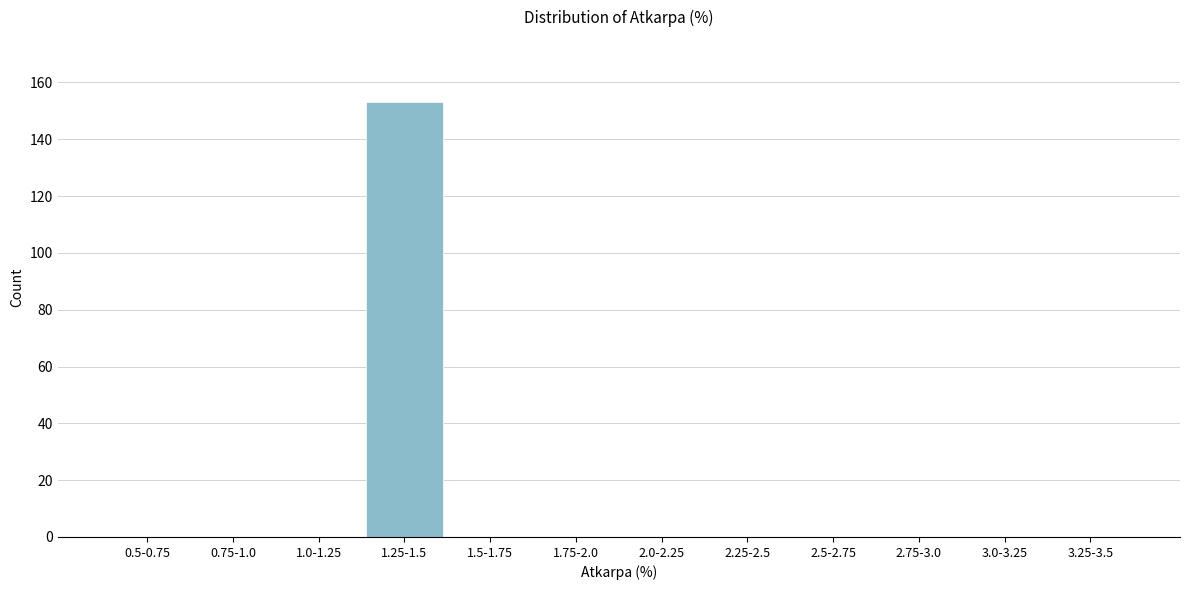

Reading left to right, transcribe all the data shown in this chart.

0.5-0.75=0	0.75-1.0=0	1.0-1.25=0	1.25-1.5=153	1.5-1.75=0	1.75-2.0=0	2.0-2.25=0	2.25-2.5=0	2.5-2.75=0	2.75-3.0=0	3.0-3.25=0	3.25-3.5=0